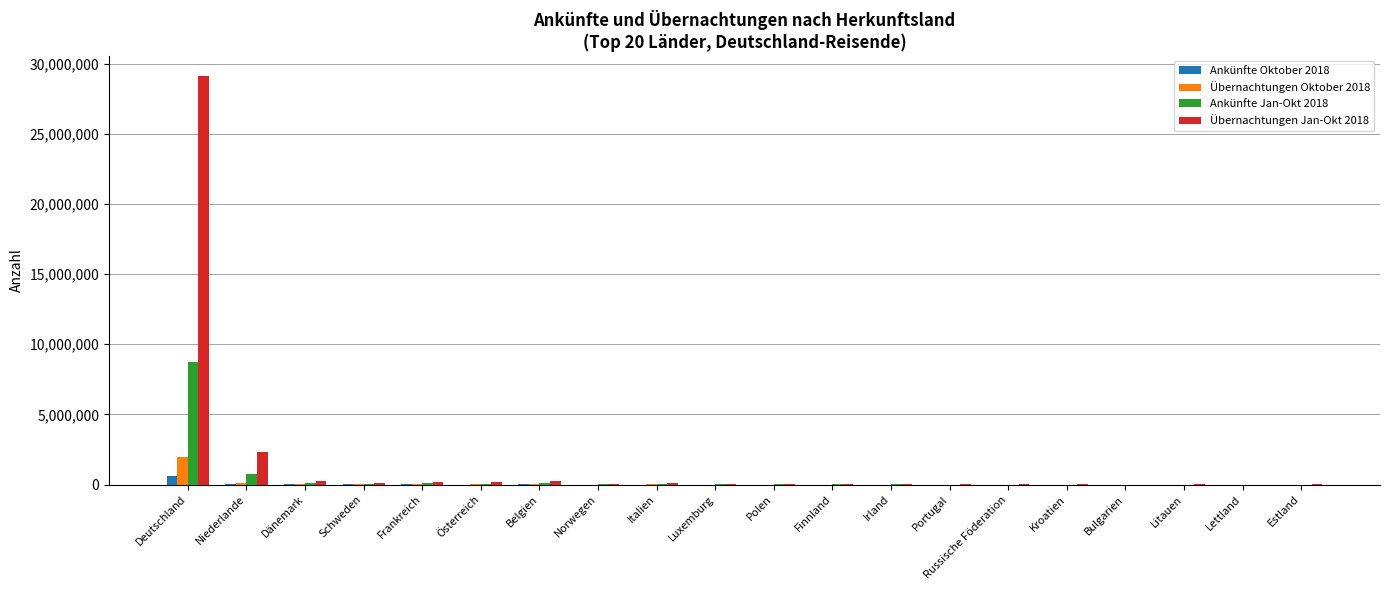

Is it true that Ankünfte Jan-Okt 2018 equals 838 at Kroatien?

True